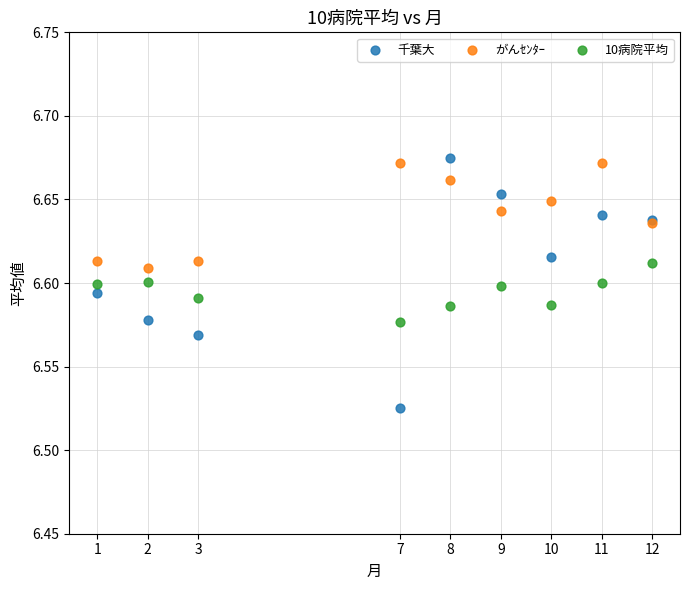

What are all the series names shown in the legend?

千葉大, がんｾﾝﾀｰ, 10病院平均